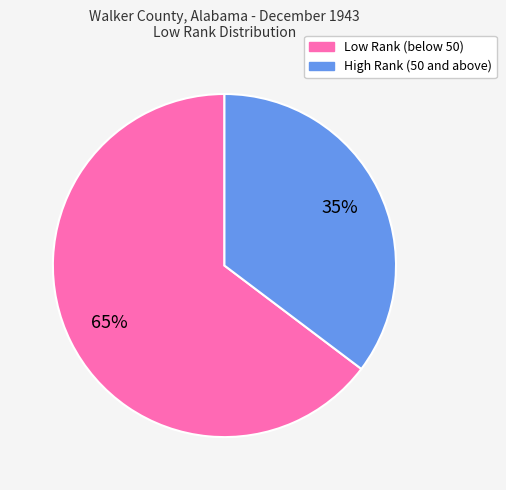

Does any single category account for the majority?

Yes